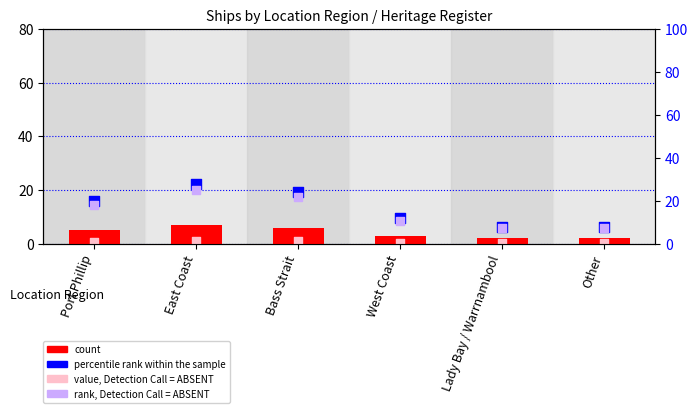

Which series reaches the maximum Y coordinate?

percentile rank within the sample